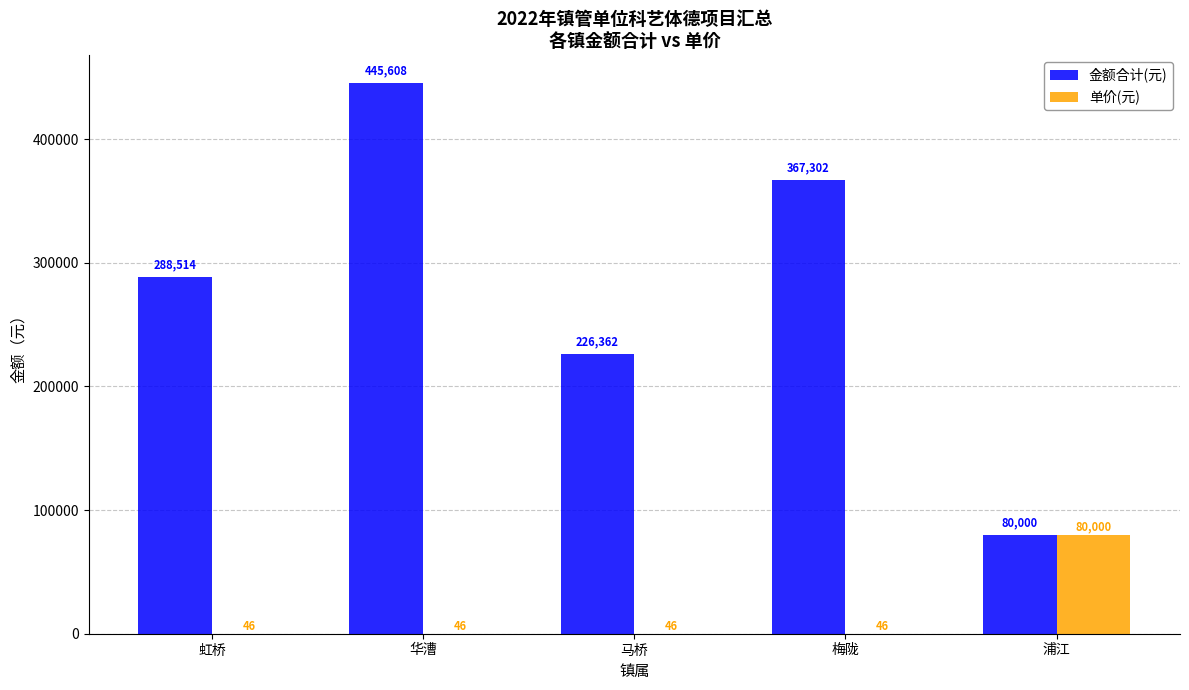

Reading left to right, transcribe all the data shown in this chart.

金额合计(元): 虹桥=288514	华漕=445608	马桥=226362	梅陇=367302	浦江=80000
单价(元): 虹桥=46	华漕=46	马桥=46	梅陇=46	浦江=80000